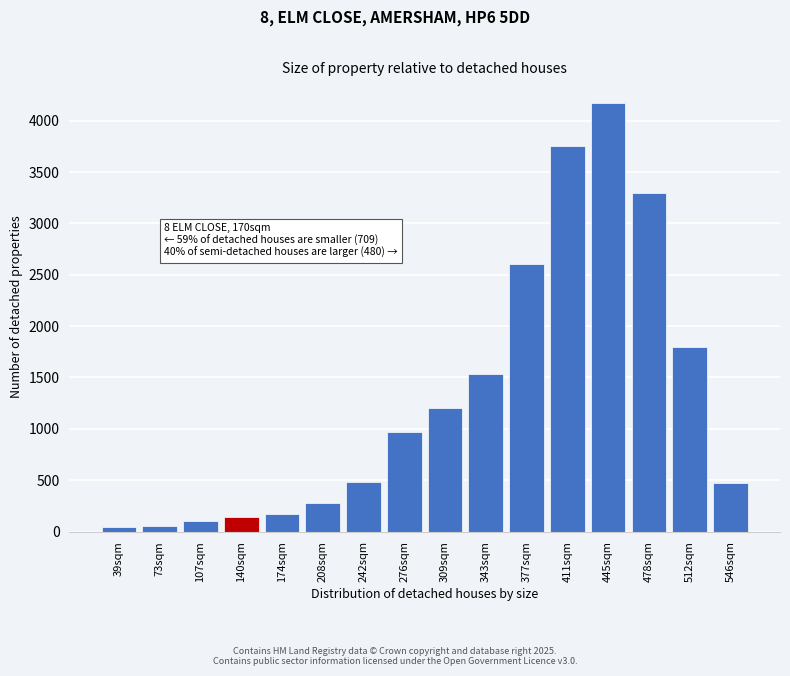

What is the label of the 6th bar from the left?

208sqm